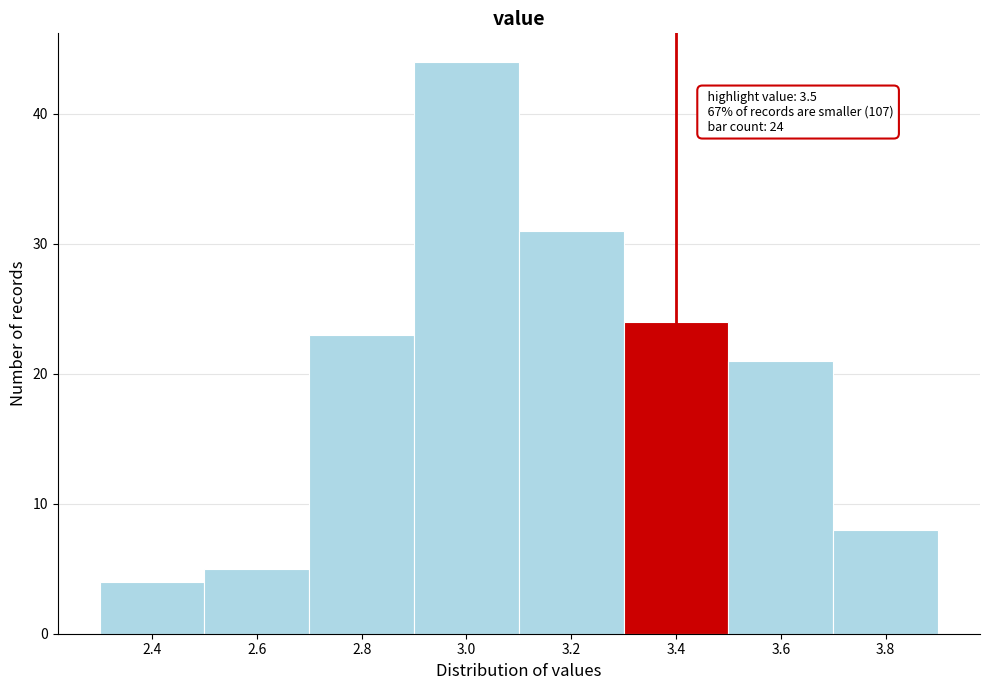

Reading left to right, extract all data points from this chart.

4	5	23	44	31	24	21	8